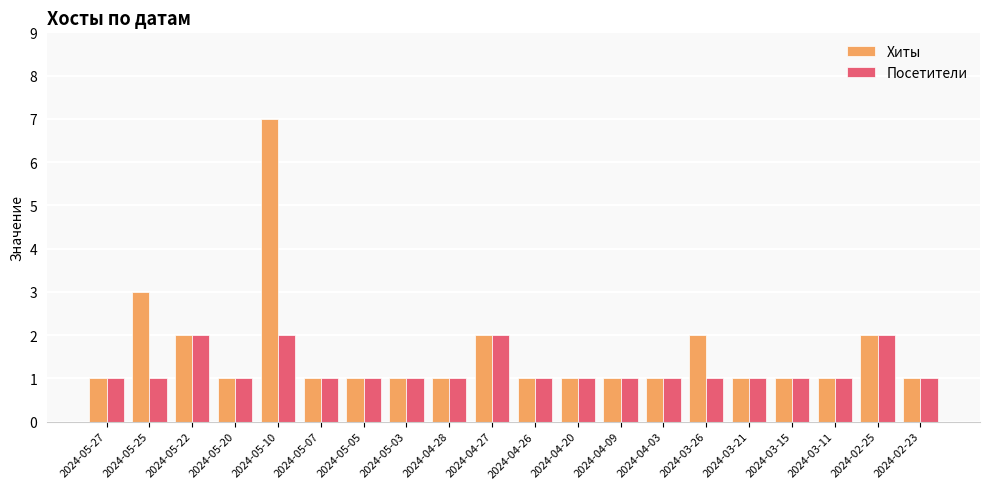

What is the greatest value displayed?

7